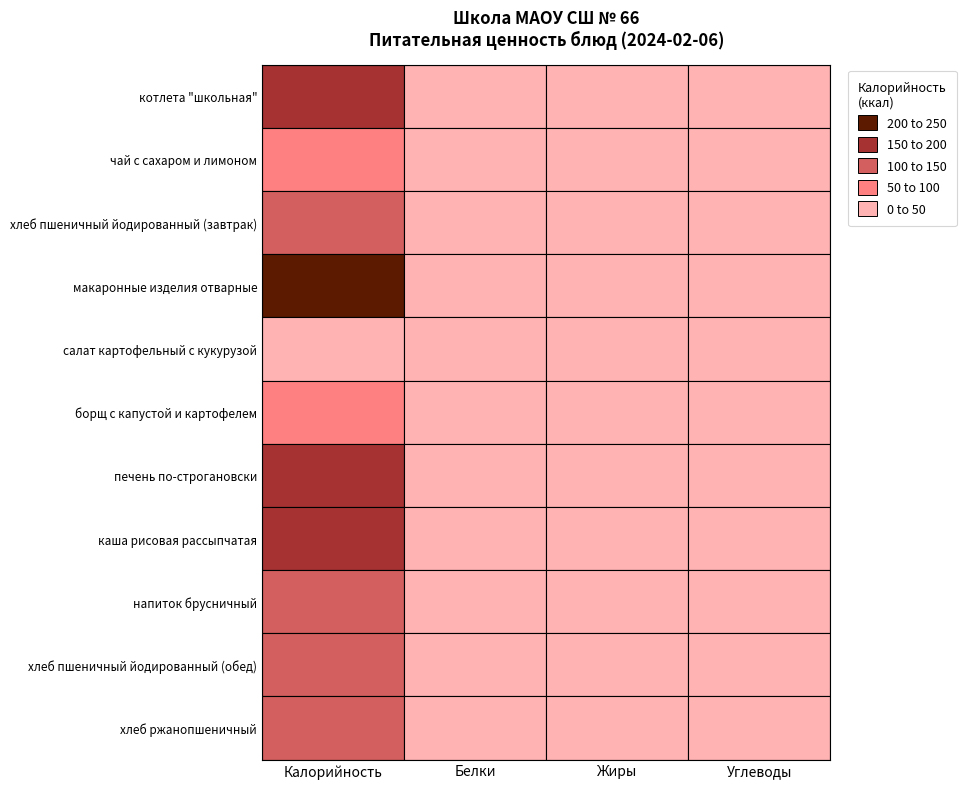

Which series has the largest total across all categories?

макаронные изделия отварные